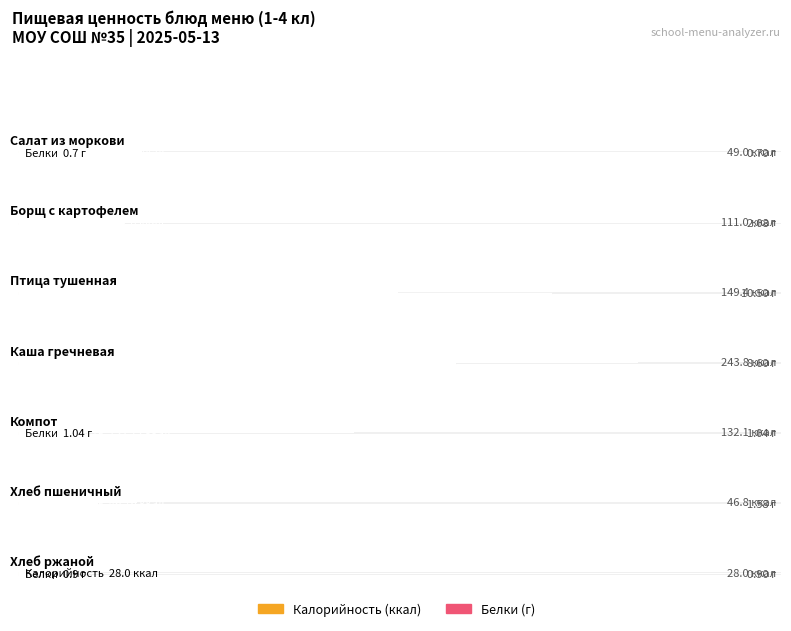

Which series changed the most between Компот and Хлеб ржаной?

Калорийность